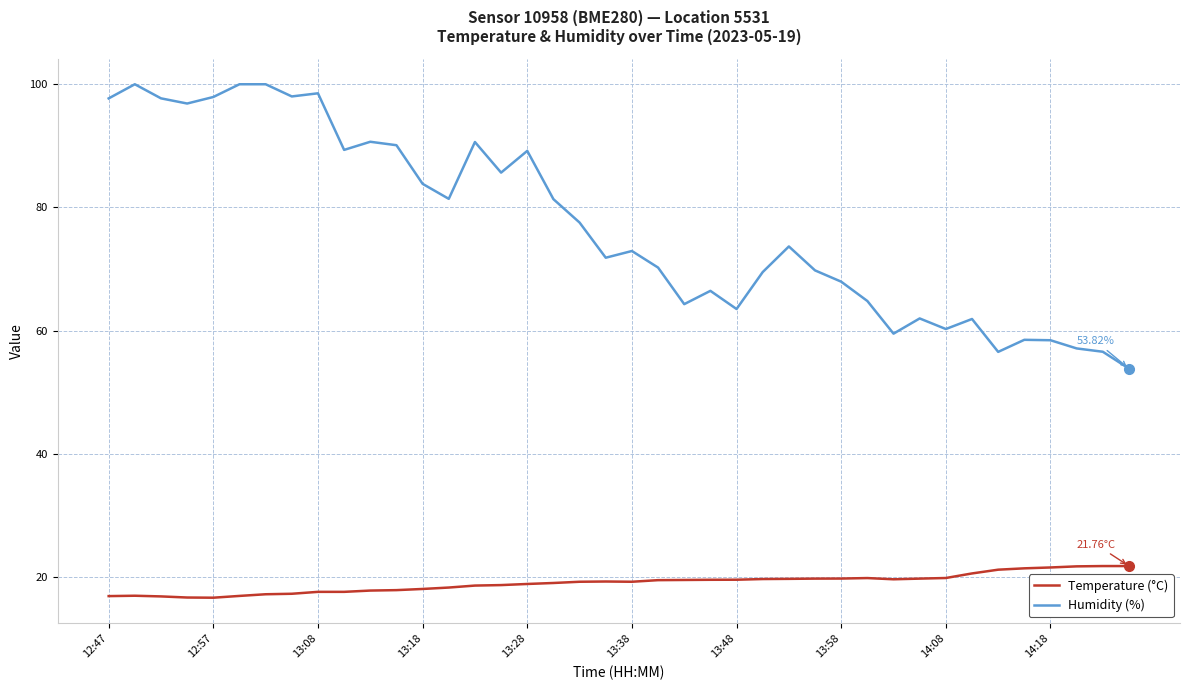

List the series in order of their overall mean, highest first.

Humidity (%), Temperature (°C)